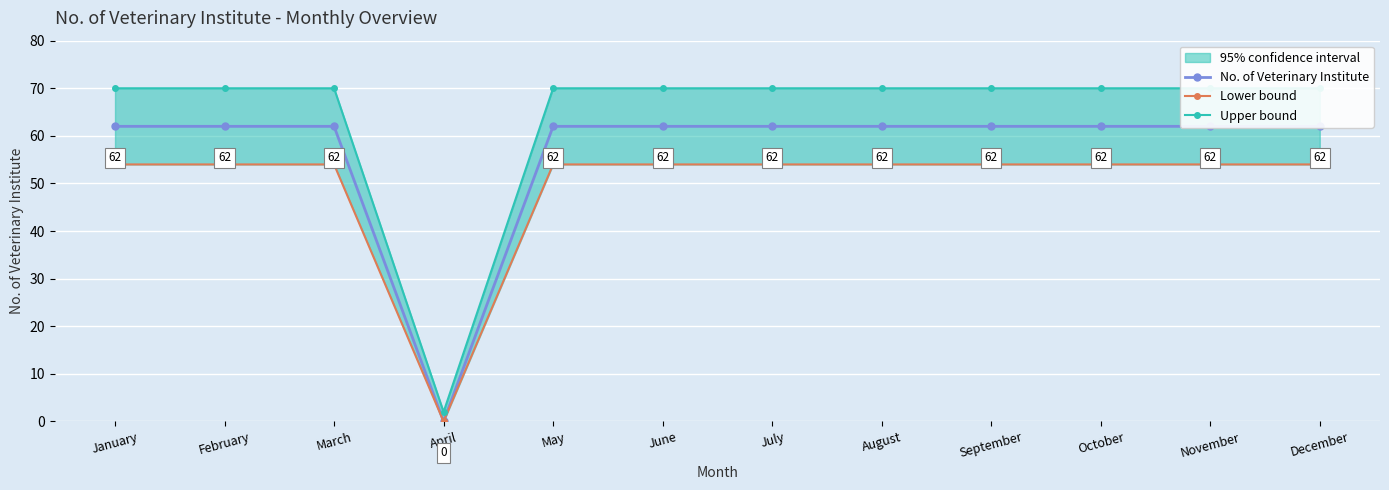

Is this an area chart (filled region under the line)?

No